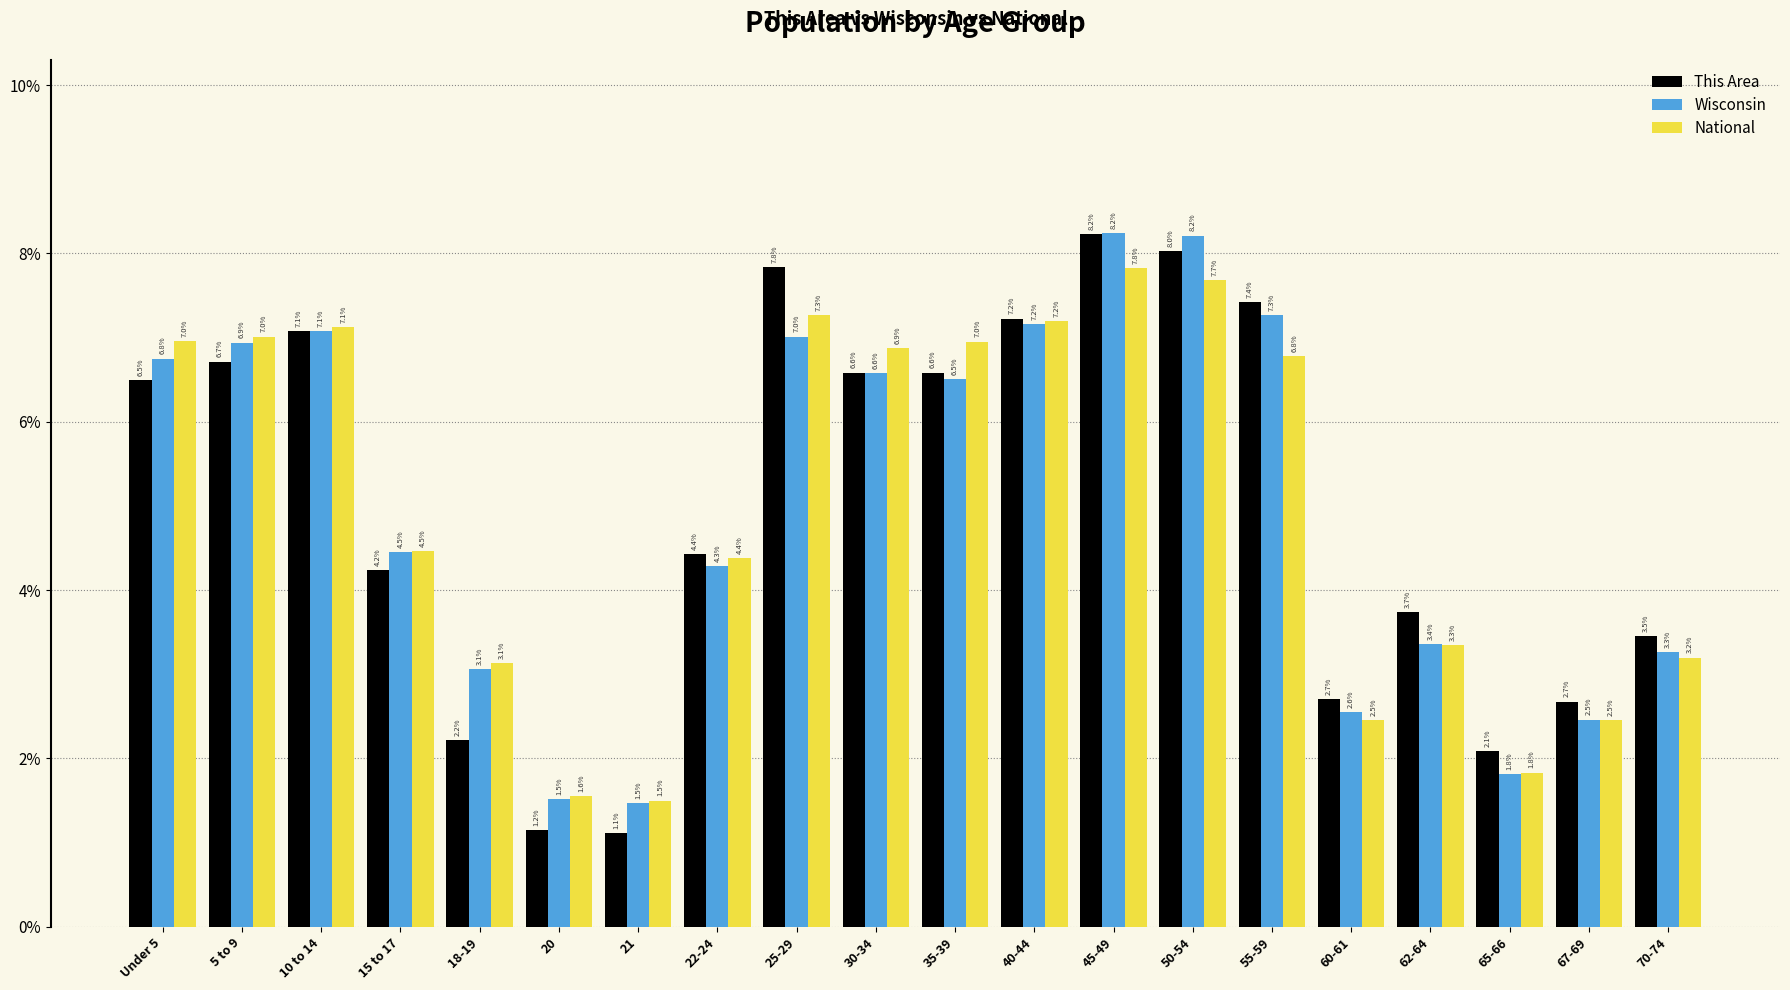

What is the difference between the maximum and minimum values in the This Area series?

7.1